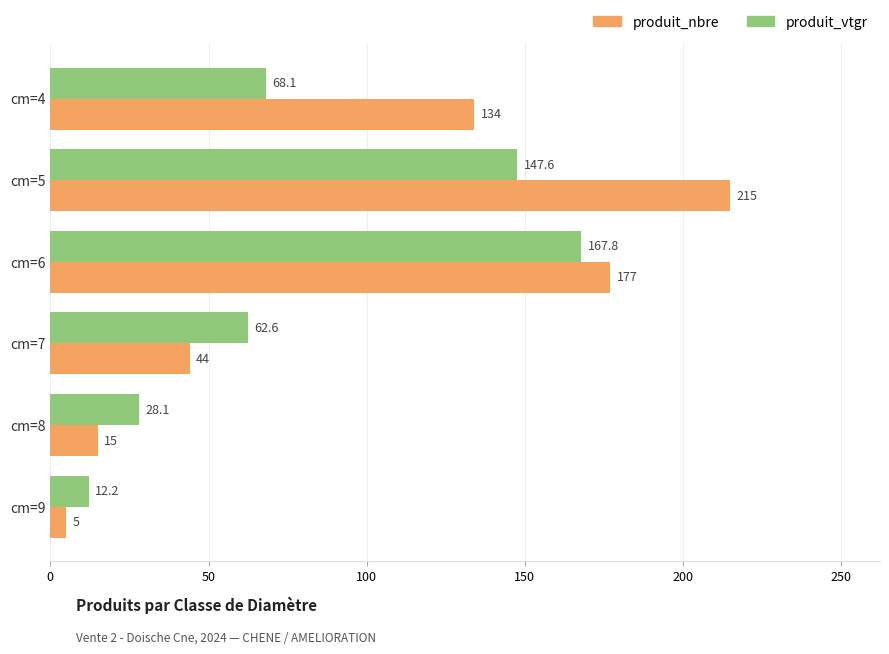

What is the difference between the maximum and minimum values in the produit_nbre series?

210.0